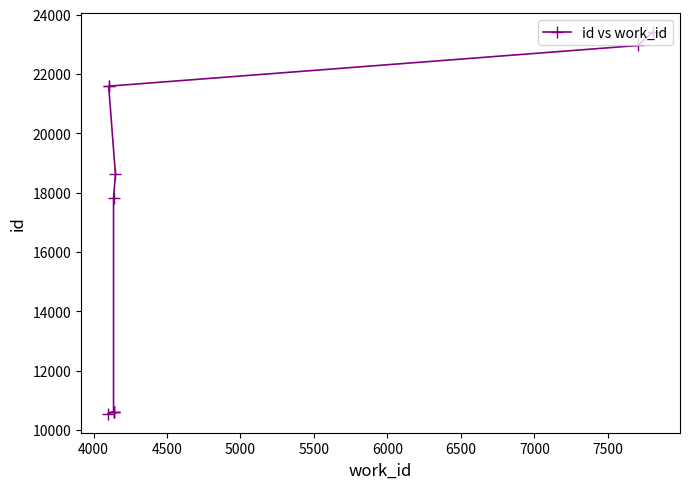

What is the value of the 9th point from the left?

22960